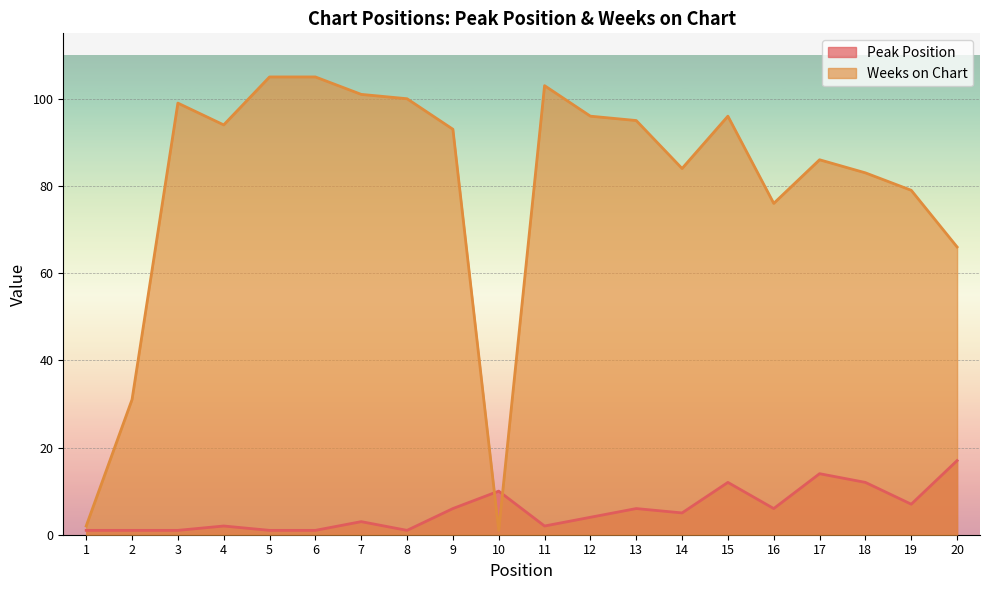

At 3, list the series in order from smallest to largest.

Peak Position, Weeks on Chart